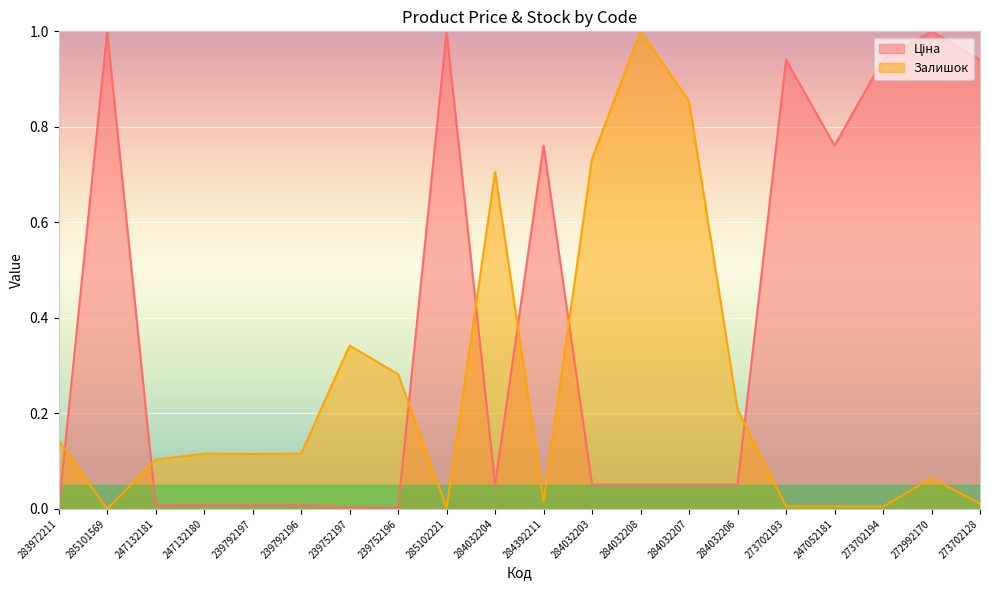

The value of Залишок at 284032204 is 0.7. True or false?

True